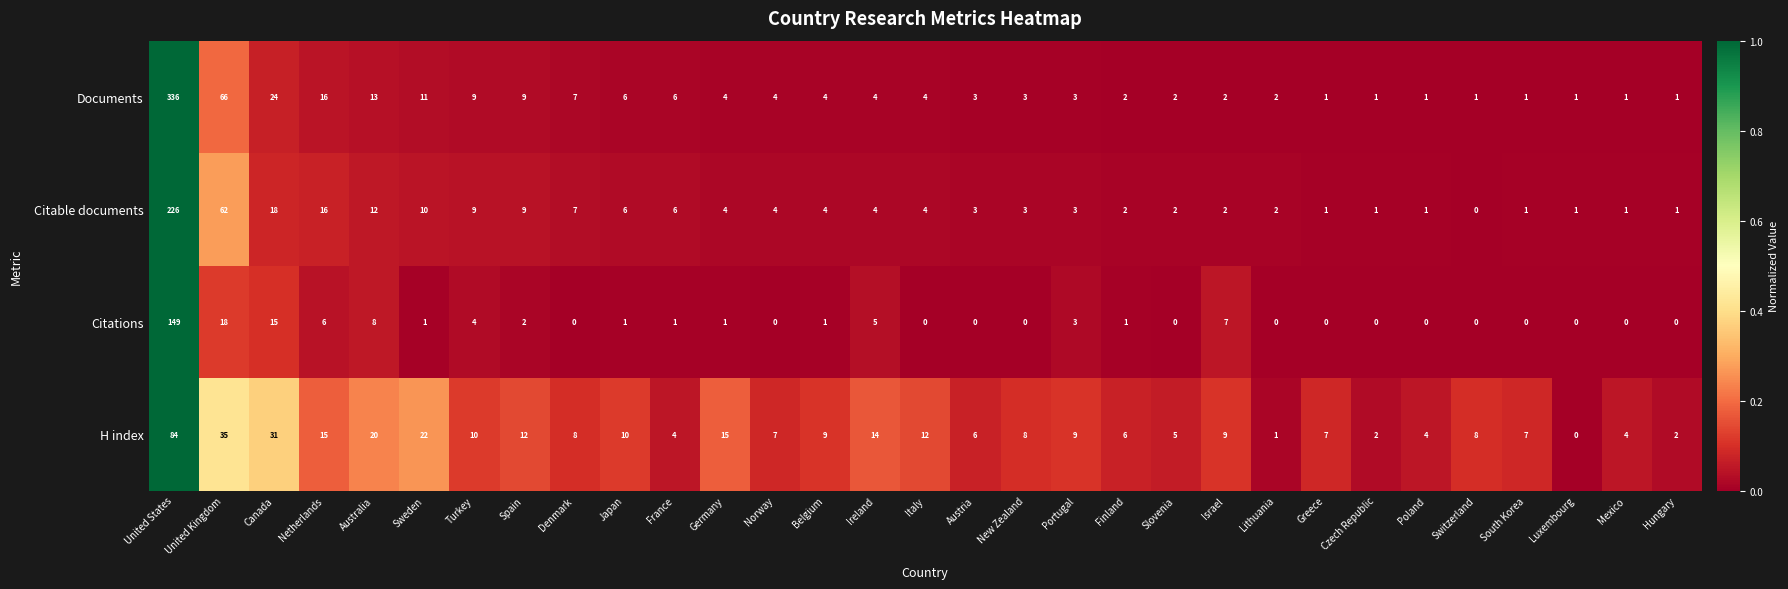

The value of Citations at Canada is 15. True or false?

True